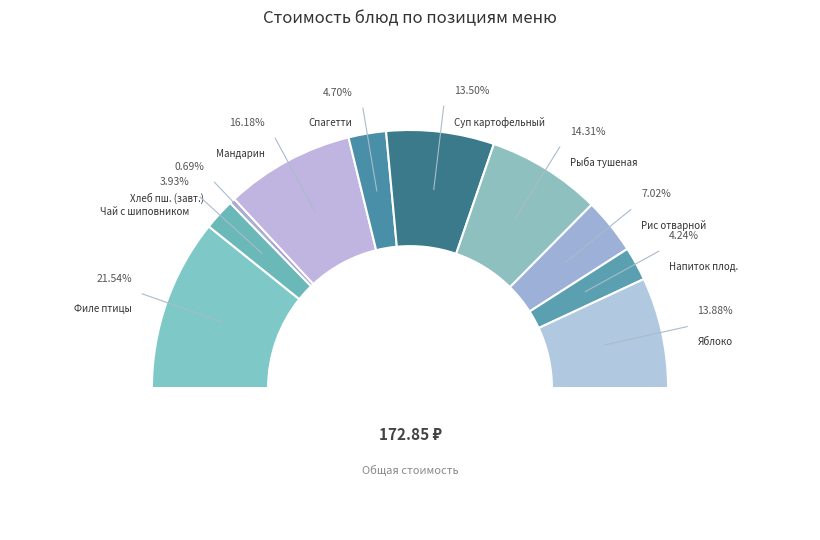

Combined, what portion of the pie is Мандарин and Чай с шиповником?

20.1%